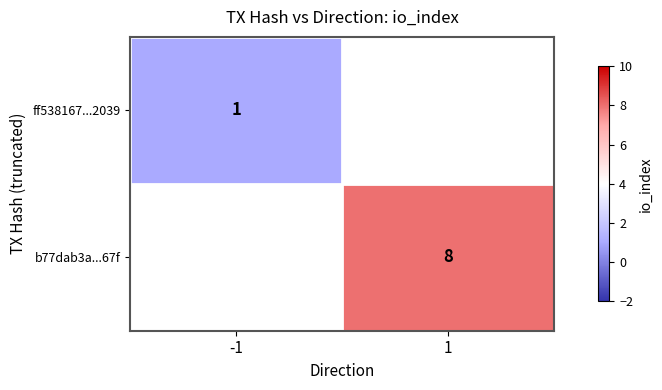

How many positive values does the ff538167...2039 series have?

1